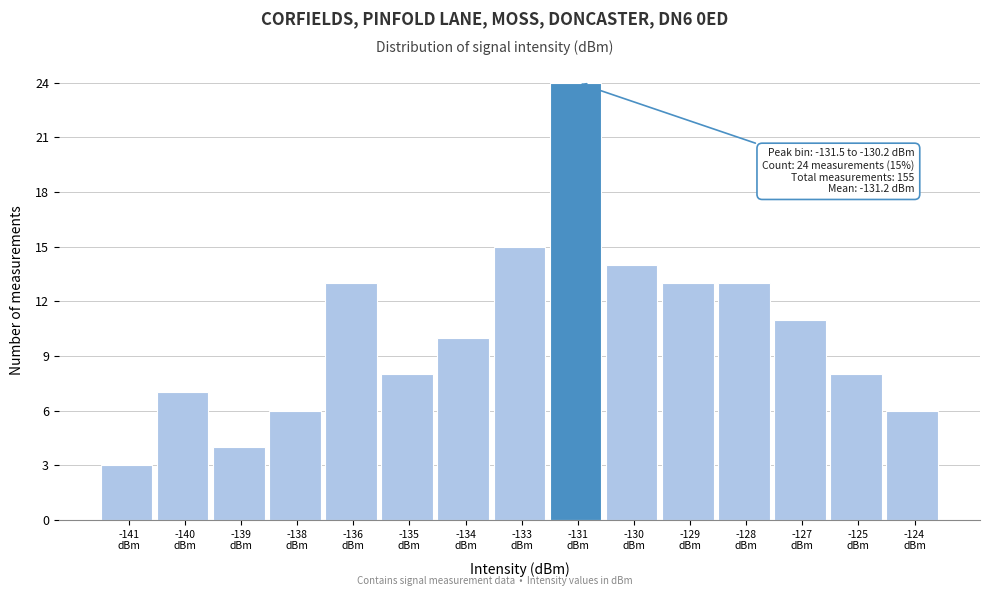

Reading left to right, extract all data points from this chart.

3	7	4	6	13	8	10	15	24	14	13	13	11	8	6